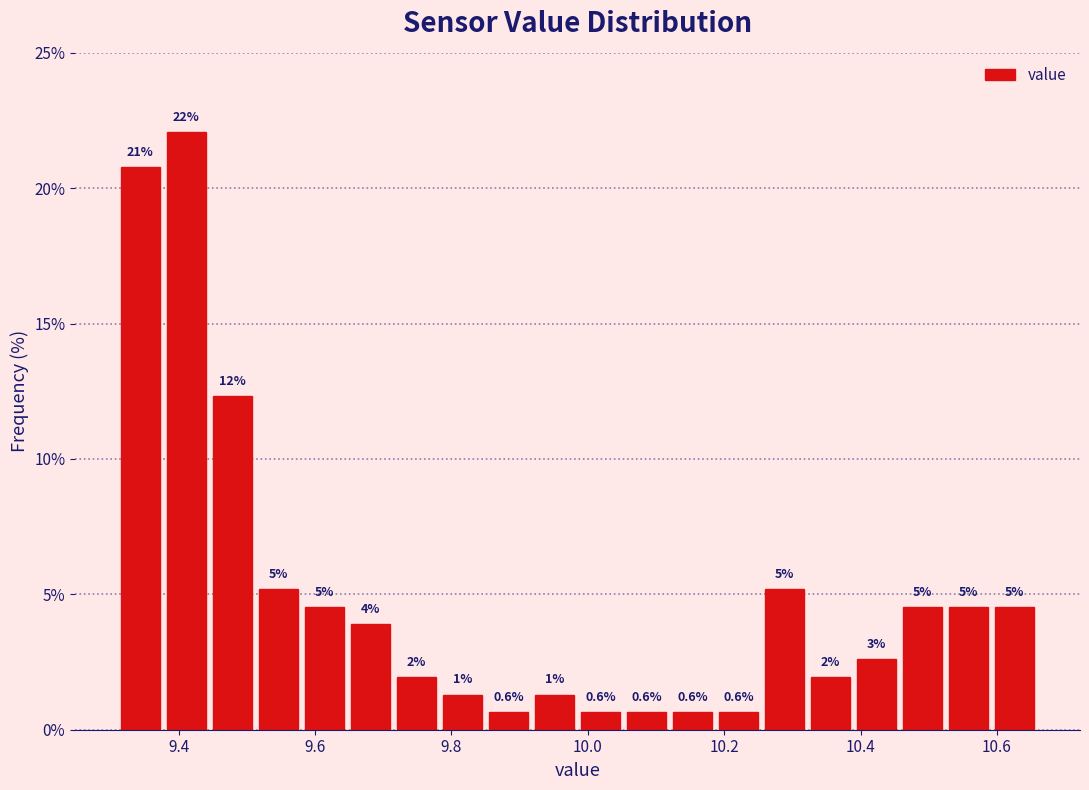

Around what value on the x-axis is the tallest bar? Give the approximate position of its centre, as read against the axis.

9.42